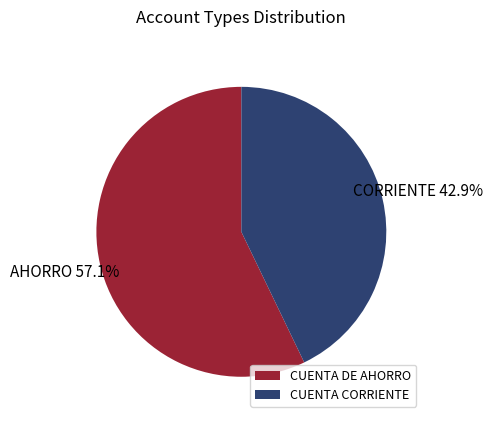

Which slice is the smallest?

CUENTA CORRIENTE